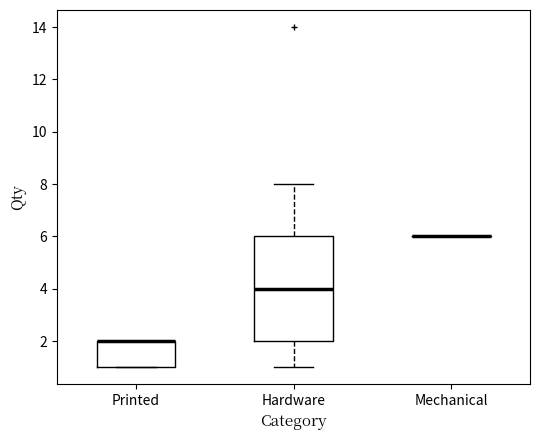

Reading left to right, read every box against the y-axis: the position of its median line, the range the box covers, and the ends of its whiskers. The values are not printed on the chart, so give them approximately, as read against the axis.

Printed: median 2 (drawn on the box's upper edge), box 1 to 2, whiskers 1 to 2
Hardware: median 4, box 2 to 6, whiskers 1 to 8
Mechanical: box collapsed to a line at 6, whiskers 6 to 6